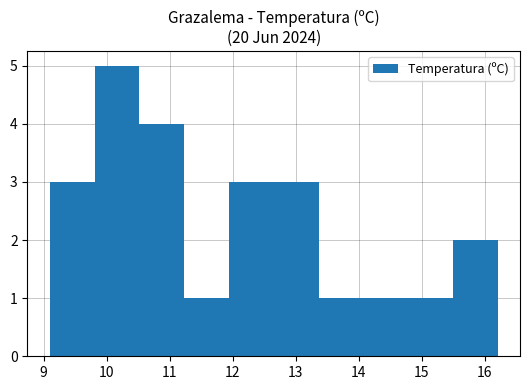

Reading left to right, list every bar in this chart as the range it spans on the x-axis followed by its height. Neither the bar edges nor the heights are printed on the chart, so give them approximately, as read against the axes.

9.10 to 9.81: 3
9.81 to 10.52: 5
10.52 to 11.23: 4
11.23 to 11.94: 1
11.94 to 12.65: 3
12.65 to 13.36: 3
13.36 to 14.07: 1
14.07 to 14.78: 1
14.78 to 15.49: 1
15.49 to 16.20: 2